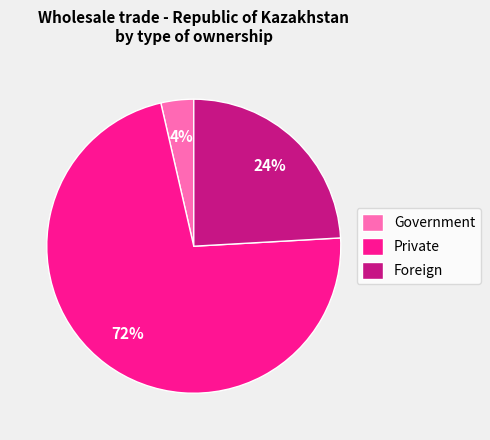

Between Foreign and Private, which is larger?

Private